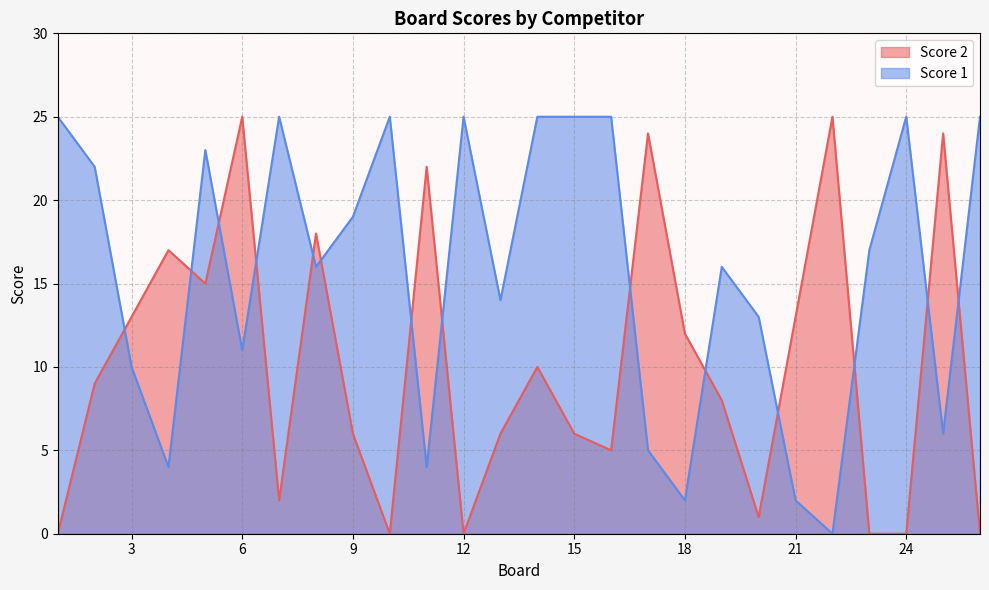

Which series ends up on top after the final intersection of Score 1 and Score 2?

Score 1